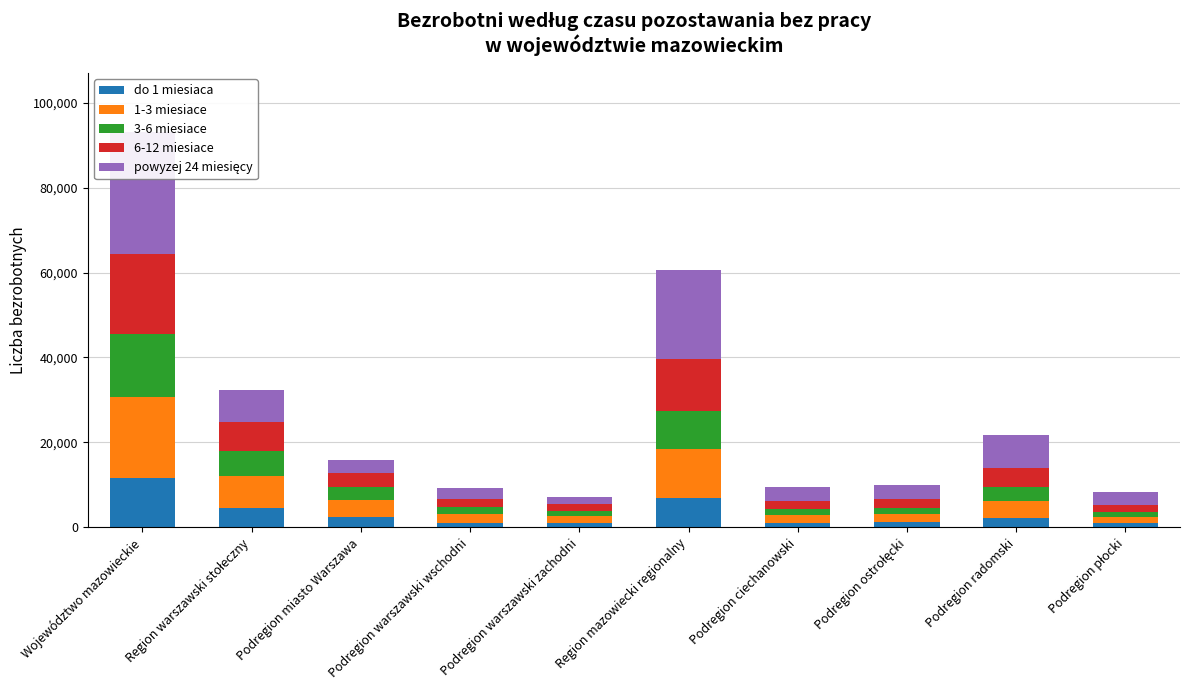

Reading left to right, transcribe all the data shown in this chart.

do 1 miesiaca: 11654	4679	2494	1143	1042	6975	1147	1195	2337	930
1-3 miesiace: 19003	7437	3935	1960	1542	11566	1799	2006	3878	1591
3-6 miesiace: 14774	5880	2980	1639	1261	8894	1464	1433	3220	1113
6-12 miesiace: 19022	6855	3342	1924	1589	12167	1912	2041	4619	1552
powyzej 24 miesięcy: 28543	7521	3232	2540	1749	21022	3254	3373	7767	3129